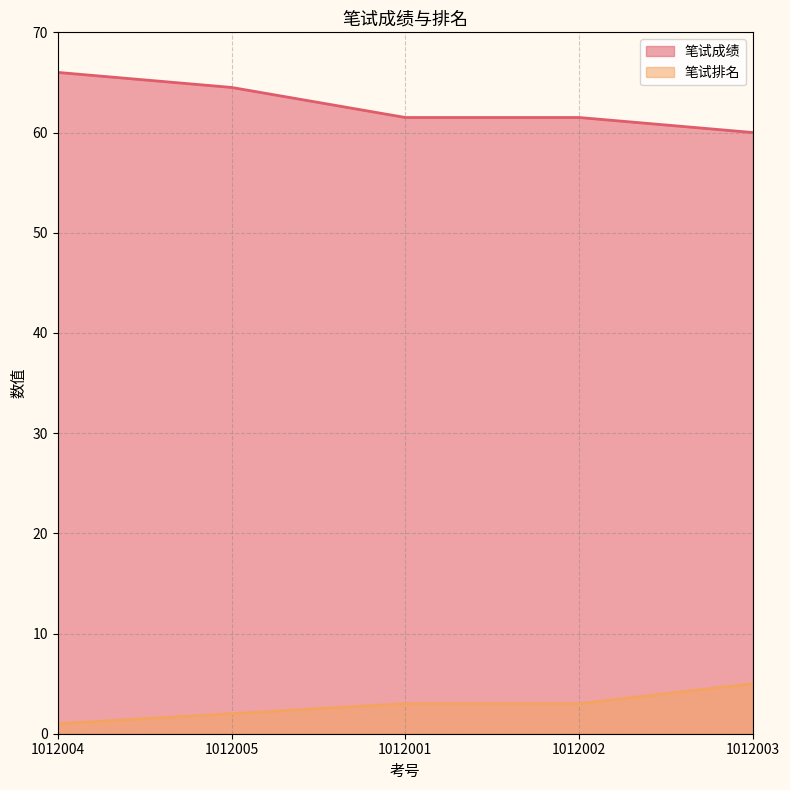

What is the difference between the second highest and minimum values in the 笔试排名 series?

2.0